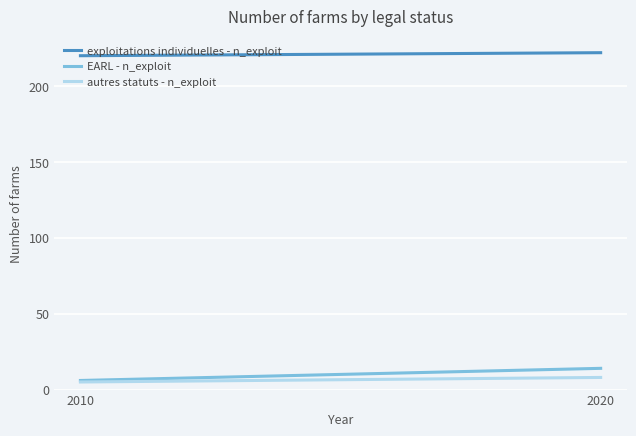

What is the value of the EARL - n_exploit point at the 2nd from the left?

14